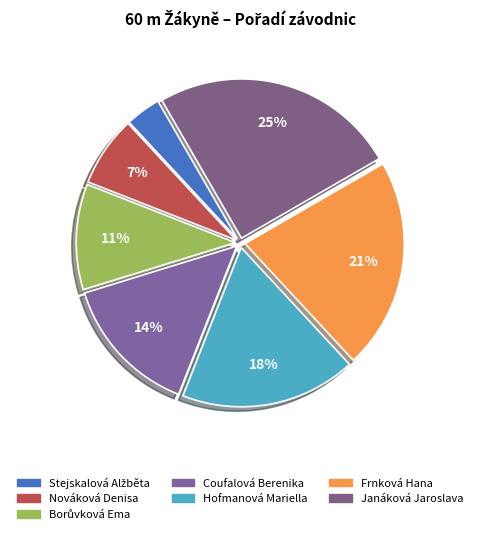

Count the number of slices in the pie.

7